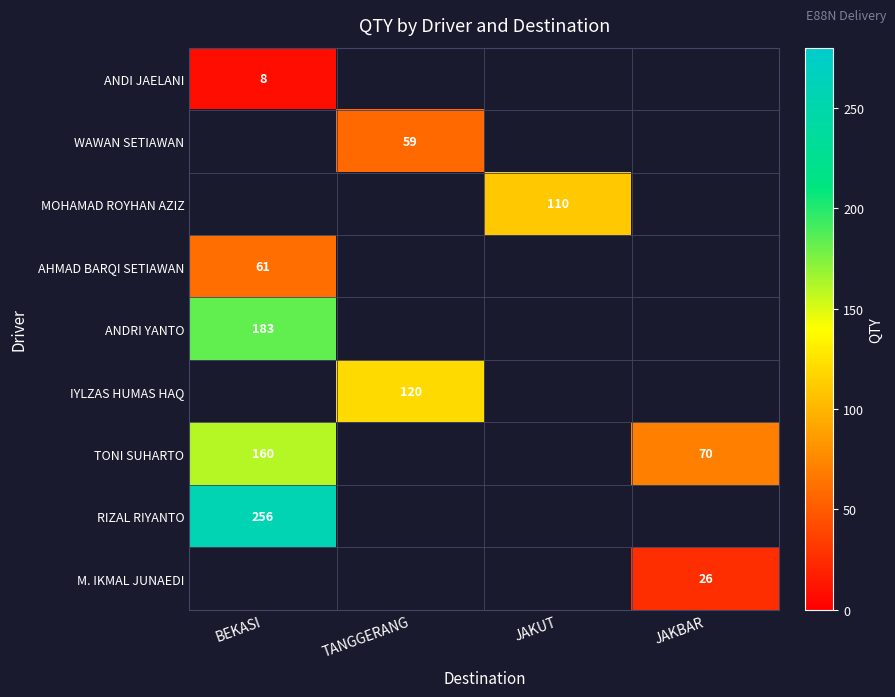

Is the value of WAWAN SETIAWAN at TANGGERANG greater than the value of TONI SUHARTO at BEKASI?

No